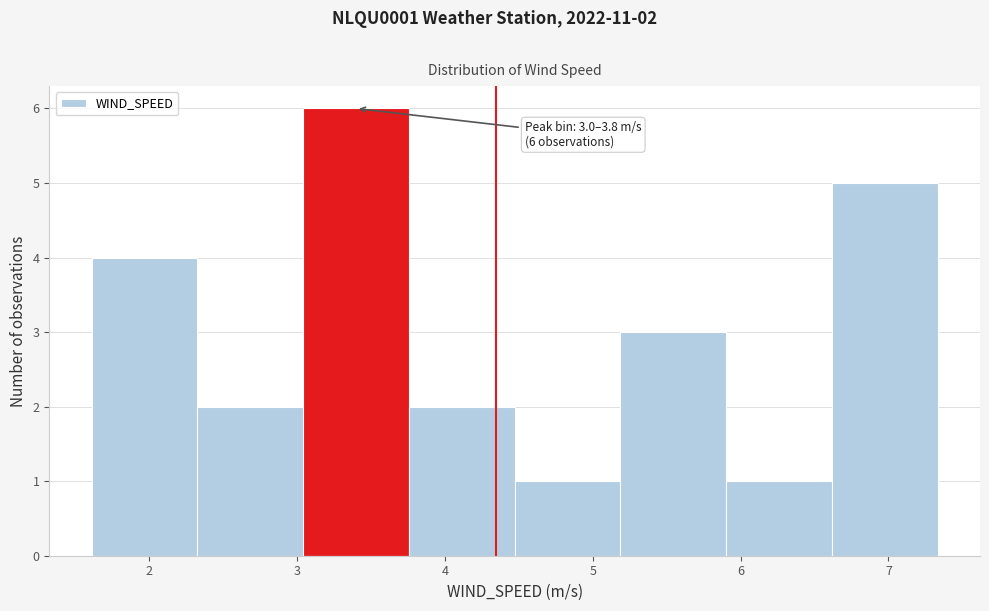

Which range on the x-axis has the tallest bar?

3.0 to 3.8